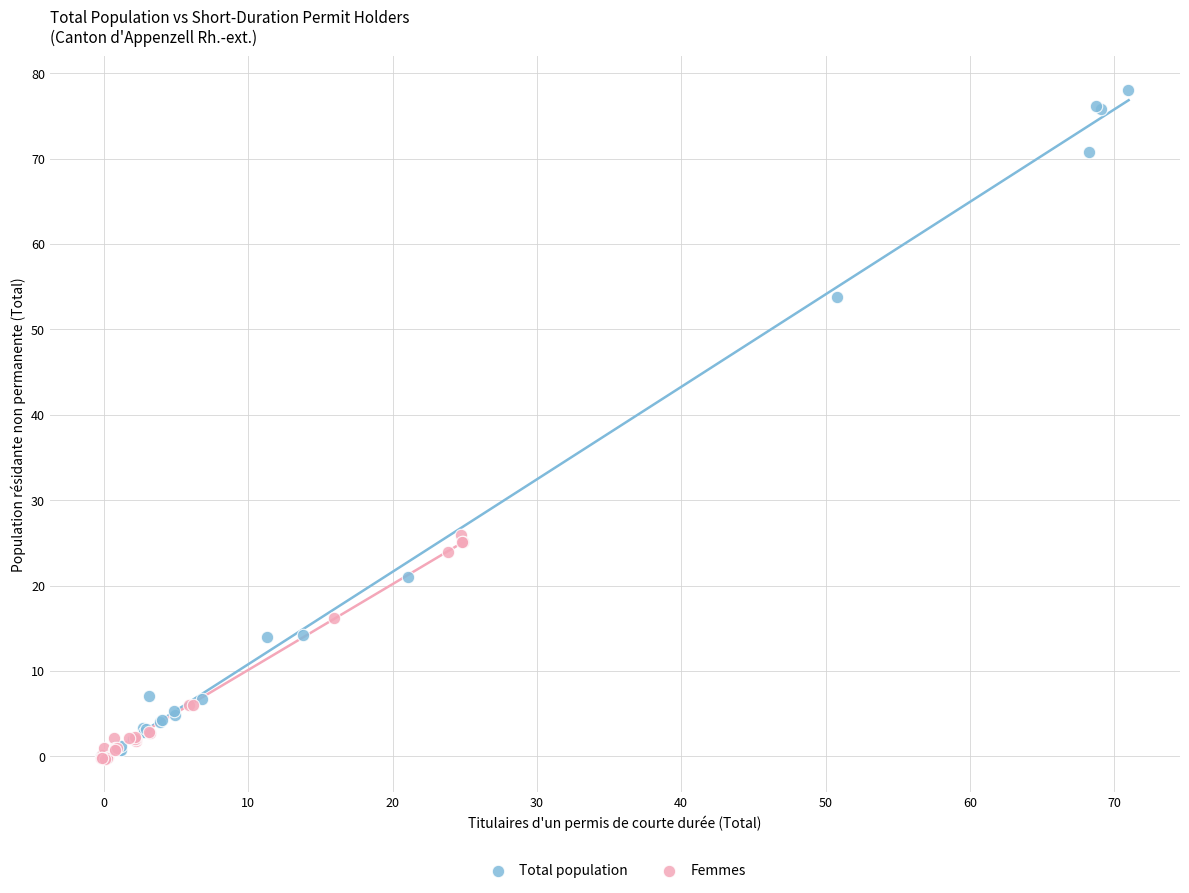

Which series has the widest spread of Y values?

Total population